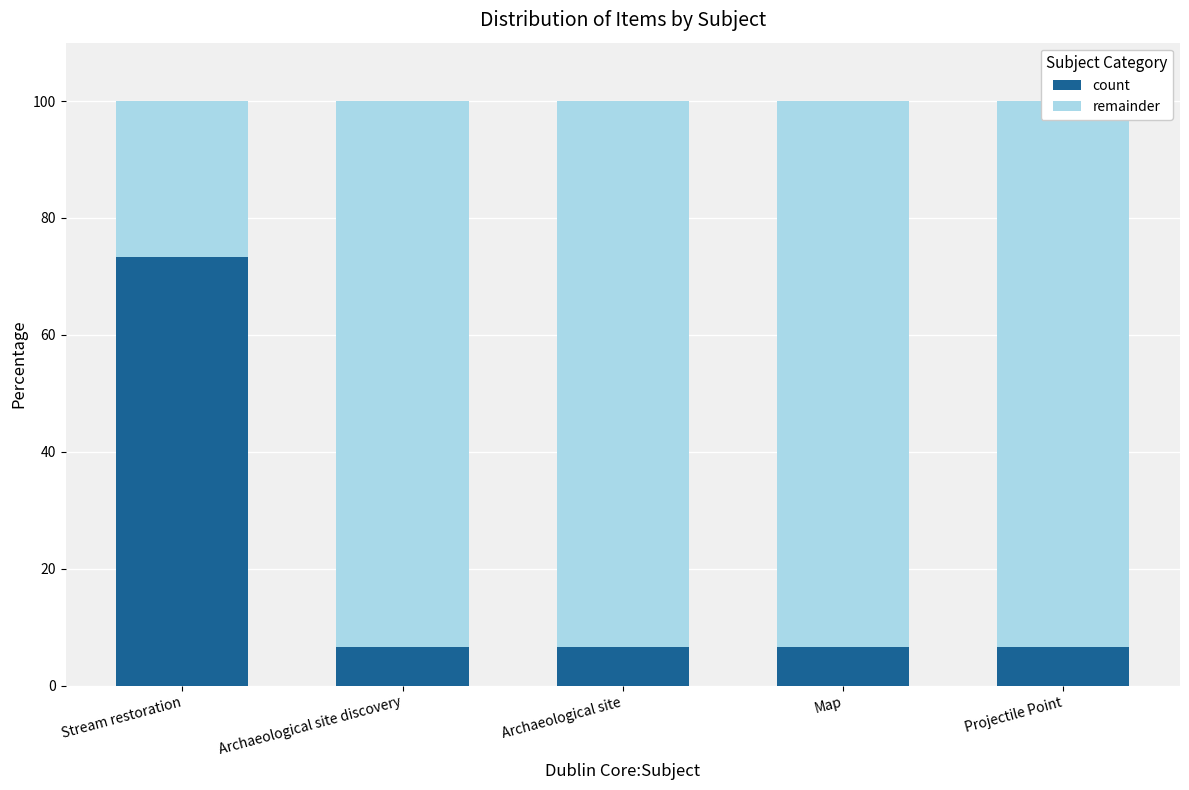

True or false: remainder has a value of 36.4 at Stream restoration.

False